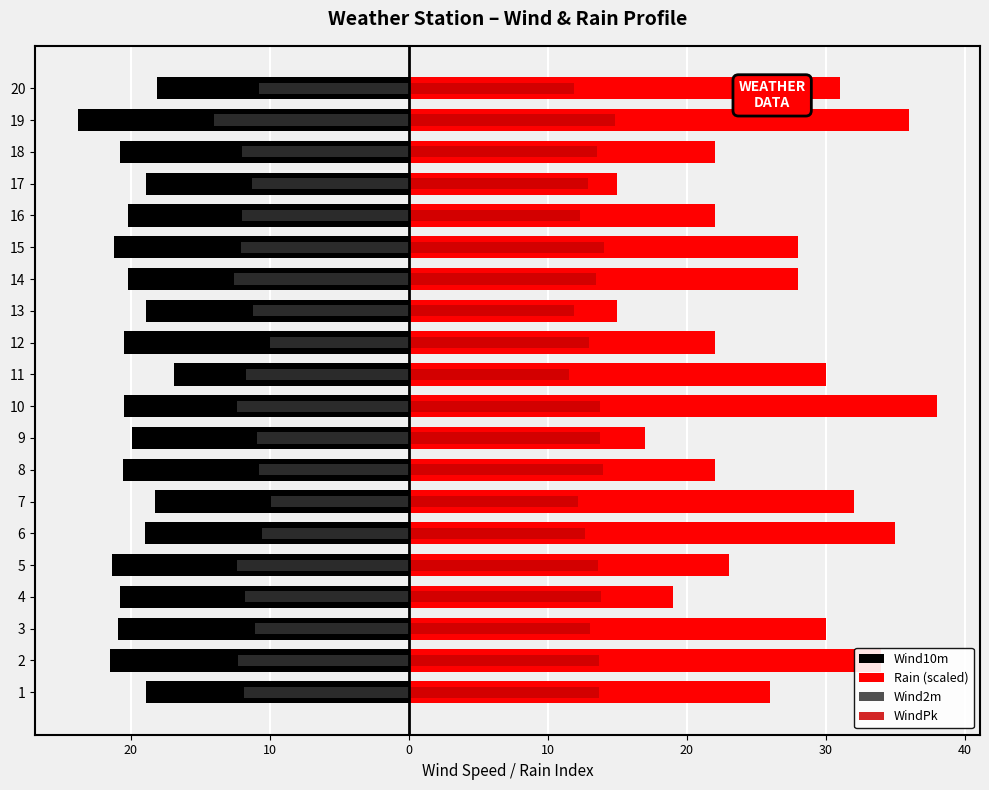

What is the greatest value displayed?

38.0